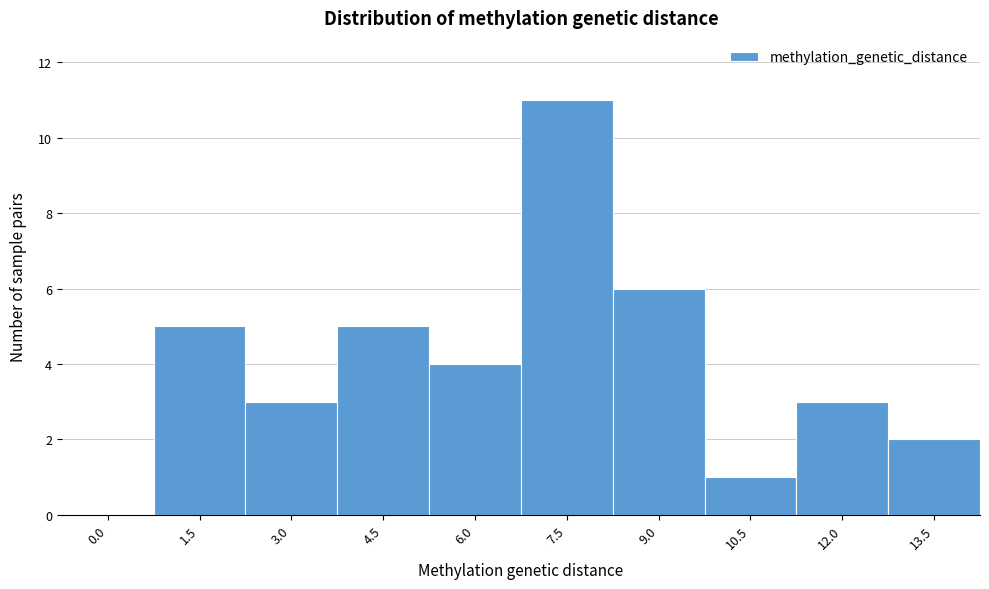

Reading left to right, what are all the values shown in this chart?

0.0=0	1.5=5	3.0=3	4.5=5	6.0=4	7.5=11	9.0=6	10.5=1	12.0=3	13.5=2